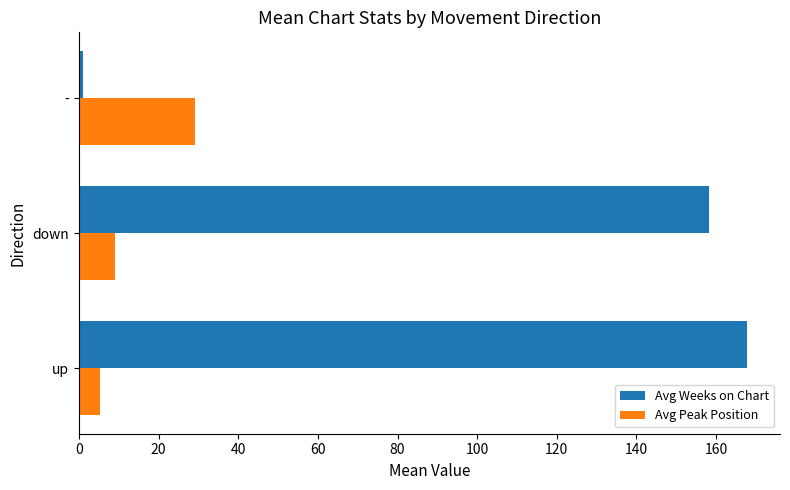

At which label is Avg Peak Position closest to 17?

down